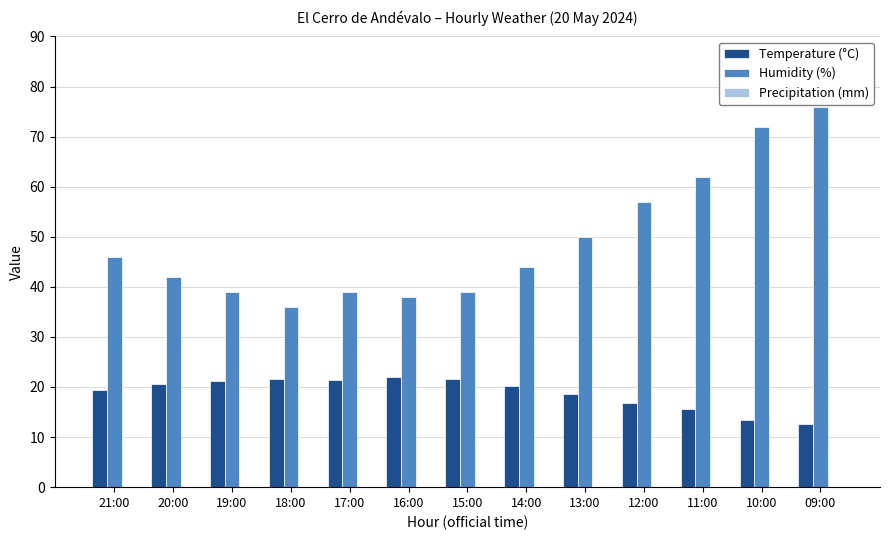

What is the sum of the Humidity (%) values at 12:00 and 21:00?

103.0